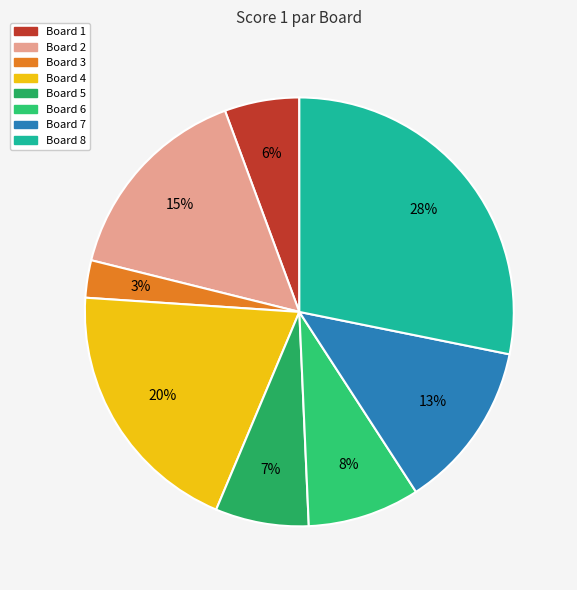

Is there any slice that represents more than half of the pie?

No